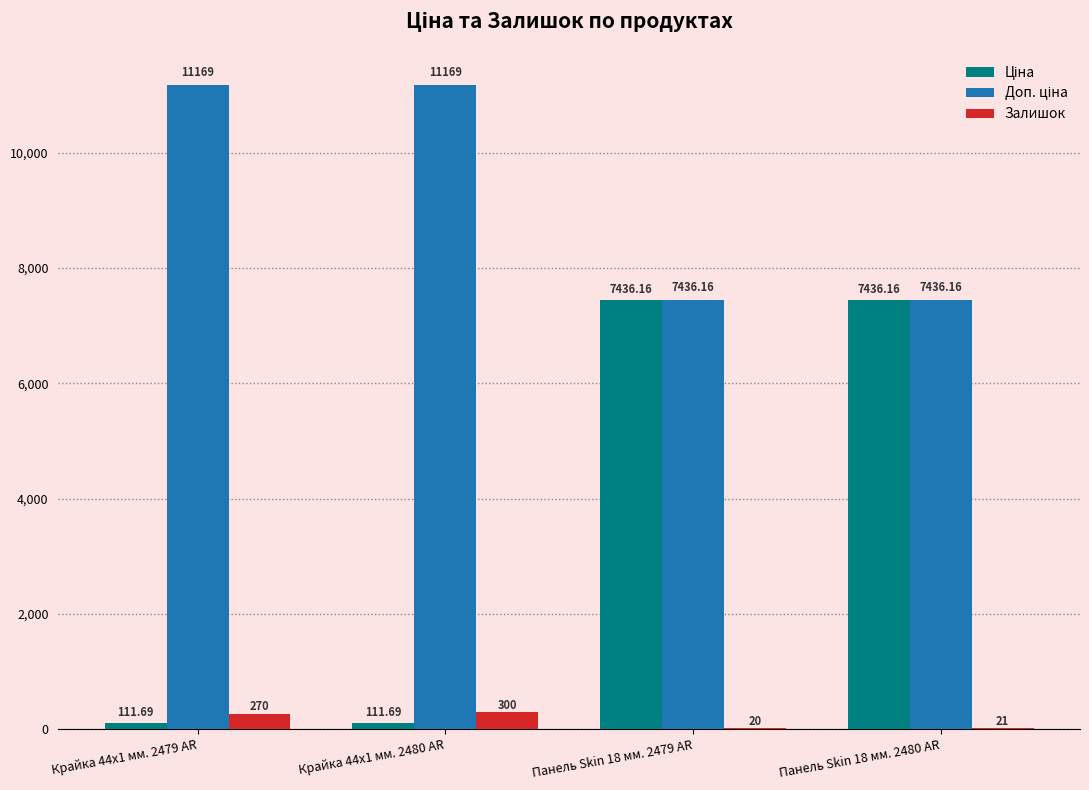

At which category is the sum across all series the highest?

Панель Skin 18 мм. 2480 AR